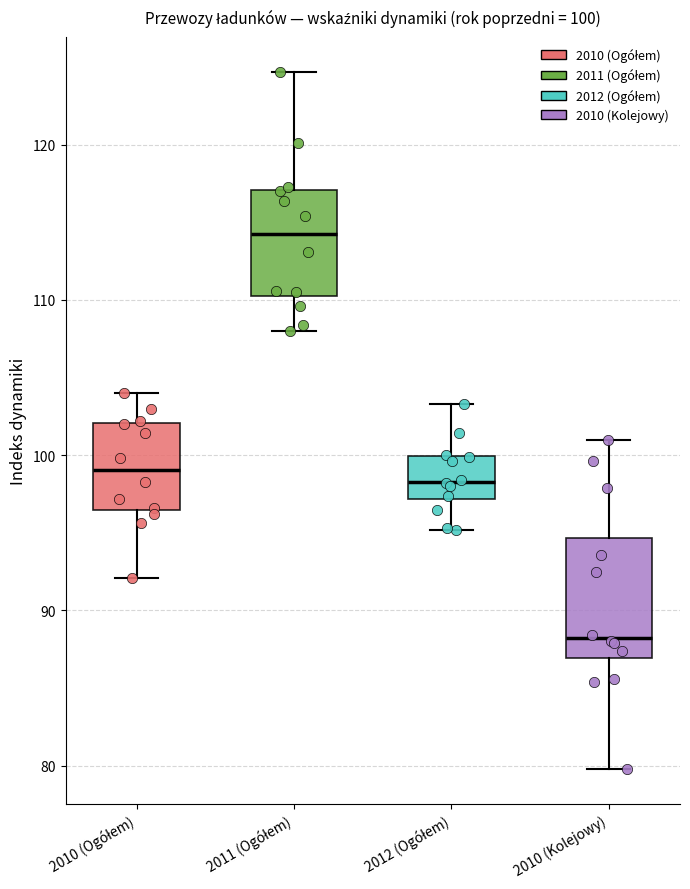

Which box's median line is the highest?

2011 (Ogółem)